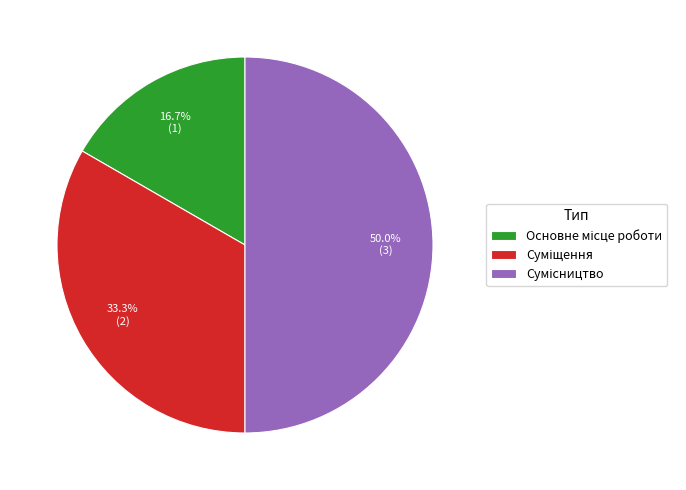

To the nearest percent, what is the difference between the largest and smallest slice percentages?

33%